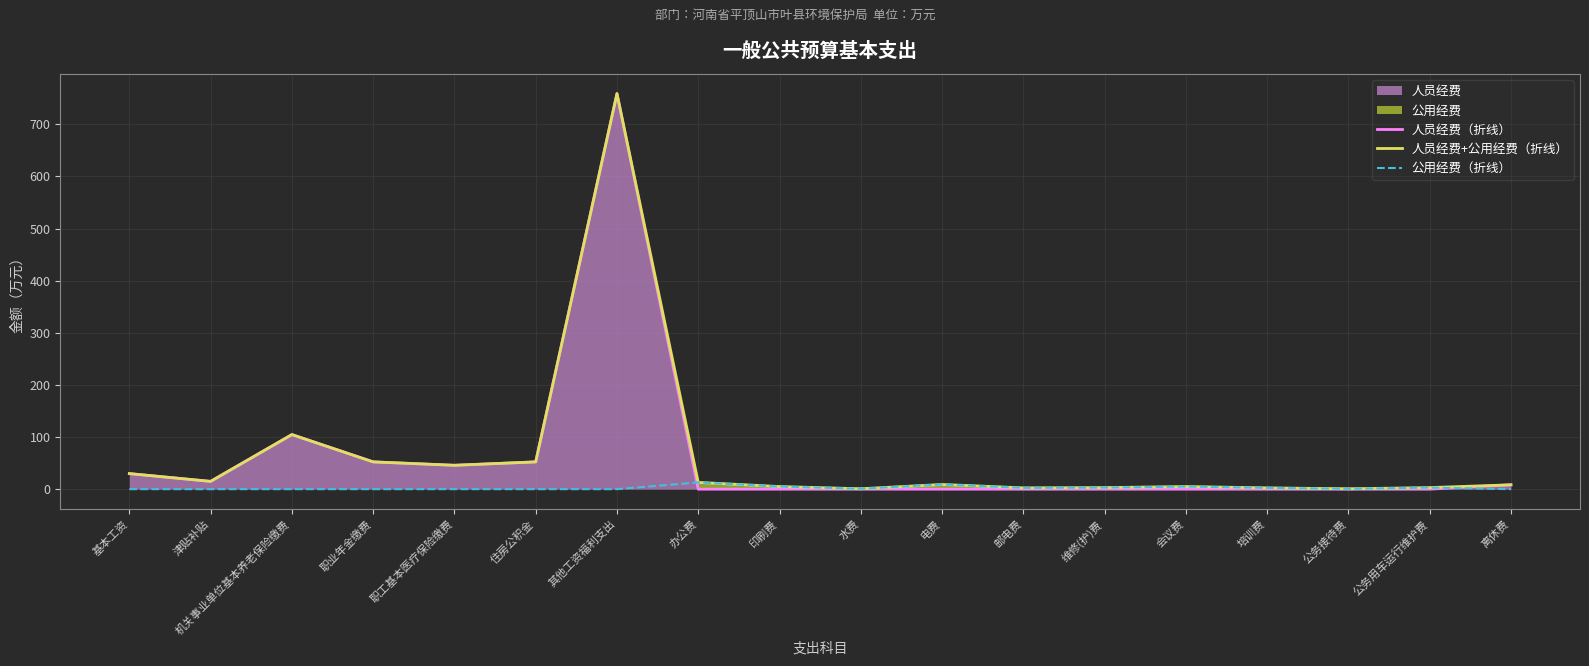

Which has a higher value, 职业年金缴费 or 基本工资?

职业年金缴费